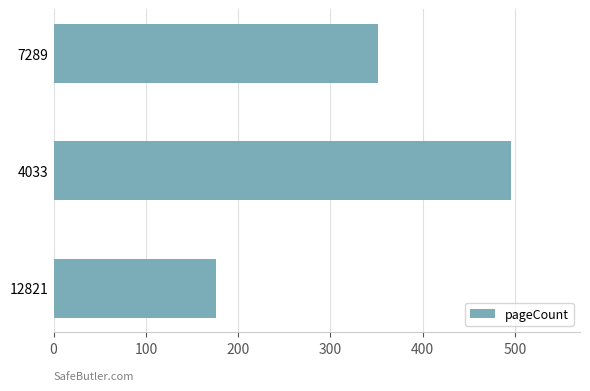

Reading bottom to top, extract all data points from this chart.

12821=176	4033=496	7289=352